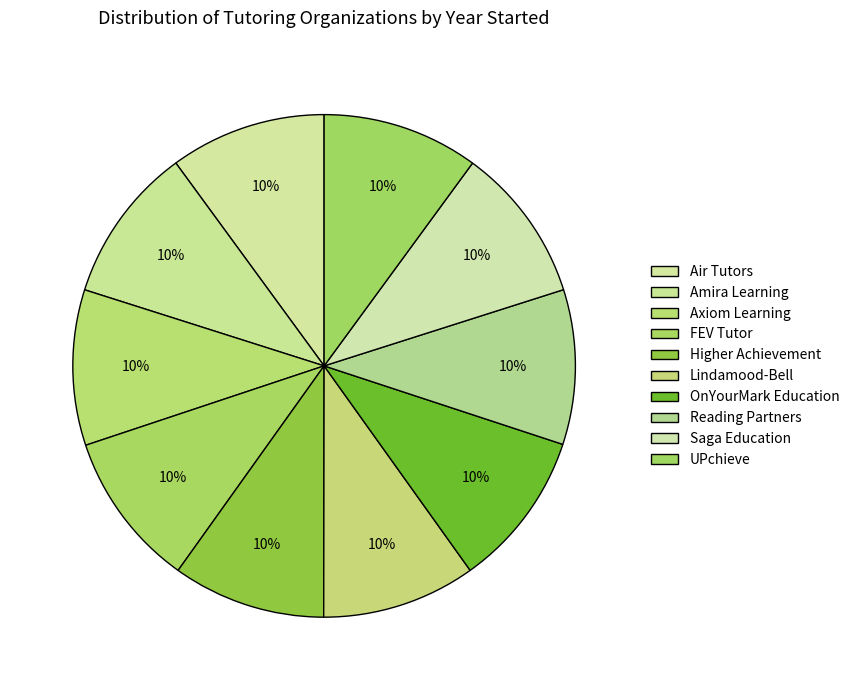

How many slices are in this pie chart?

10